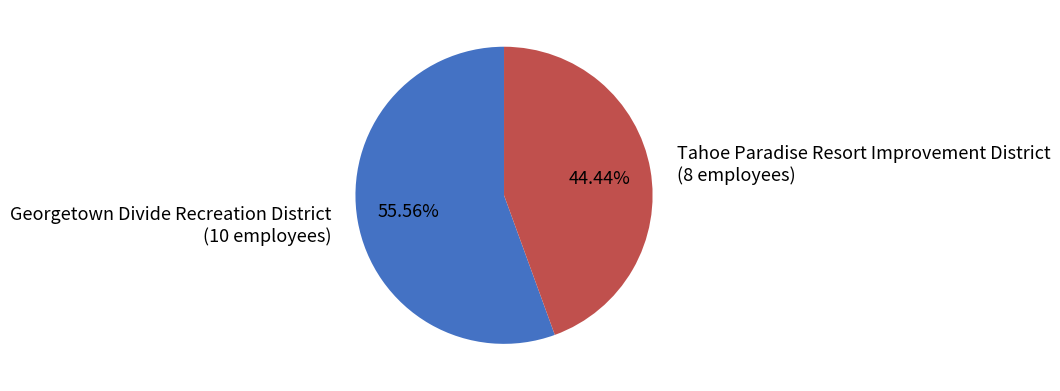

To the nearest percent, what is the combined percentage of Georgetown Divide Recreation District and Tahoe Paradise Resort Improvement District?

100%